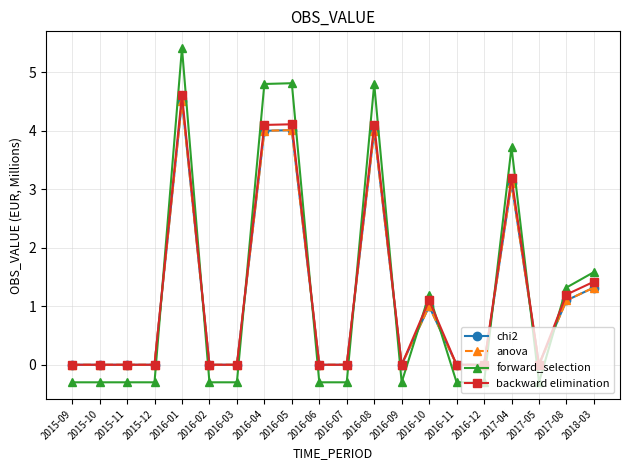

Does the chart have visible grid lines?

Yes